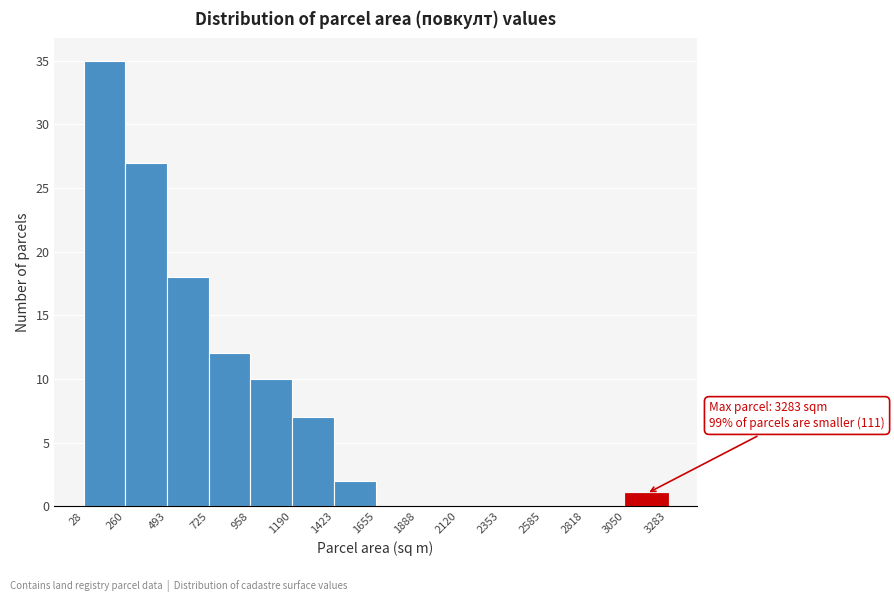

Which range on the x-axis has the tallest bar?

28 to 260